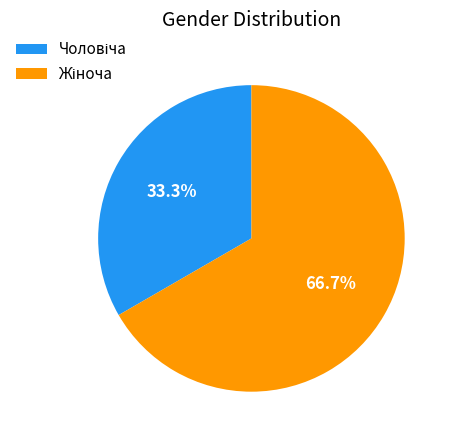

To the nearest percent, what percentage of the pie is Жіноча?

67%